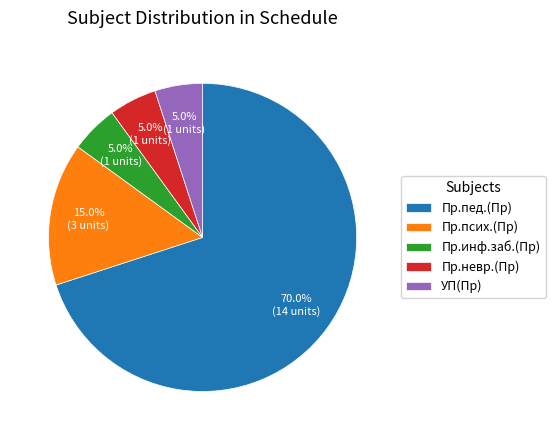

Is the sum of Пр.инф.заб.(Пр) and УП(Пр) greater than half?

No